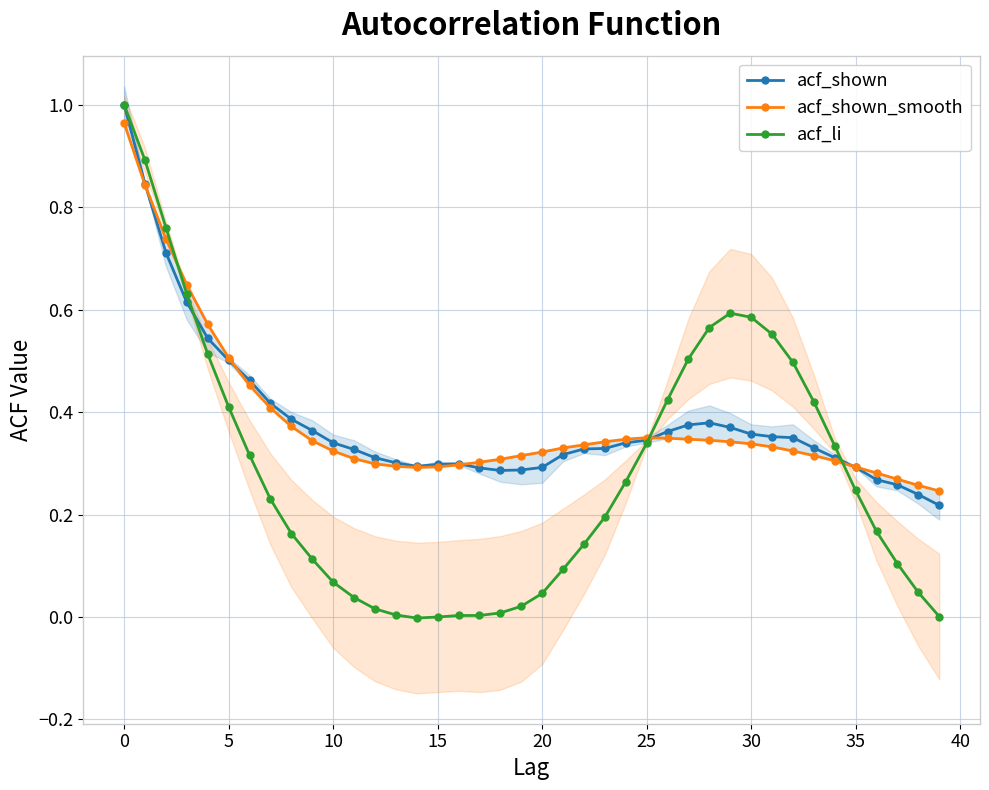

What is the label of the 29th point from the right?

11